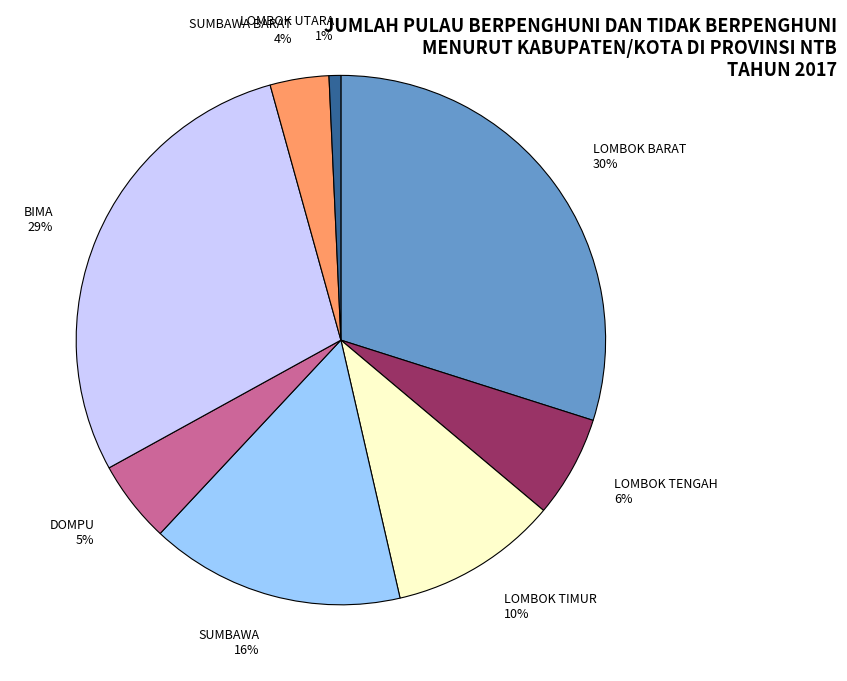

Is BIMA the majority of the pie?

No